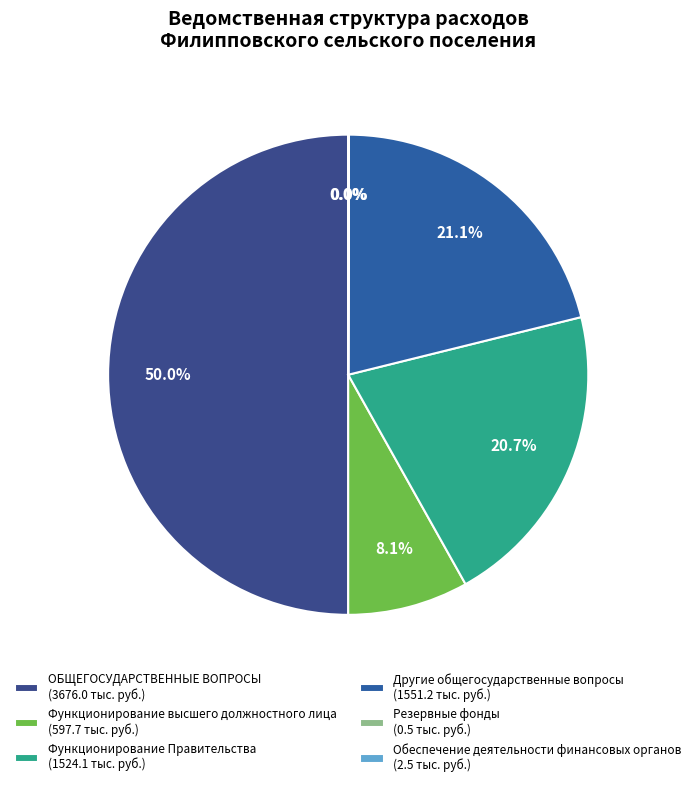

To the nearest percent, what is the difference between the Другие общегосударственные вопросы and Функционирование высшего должностного лица slice percentages?

13%